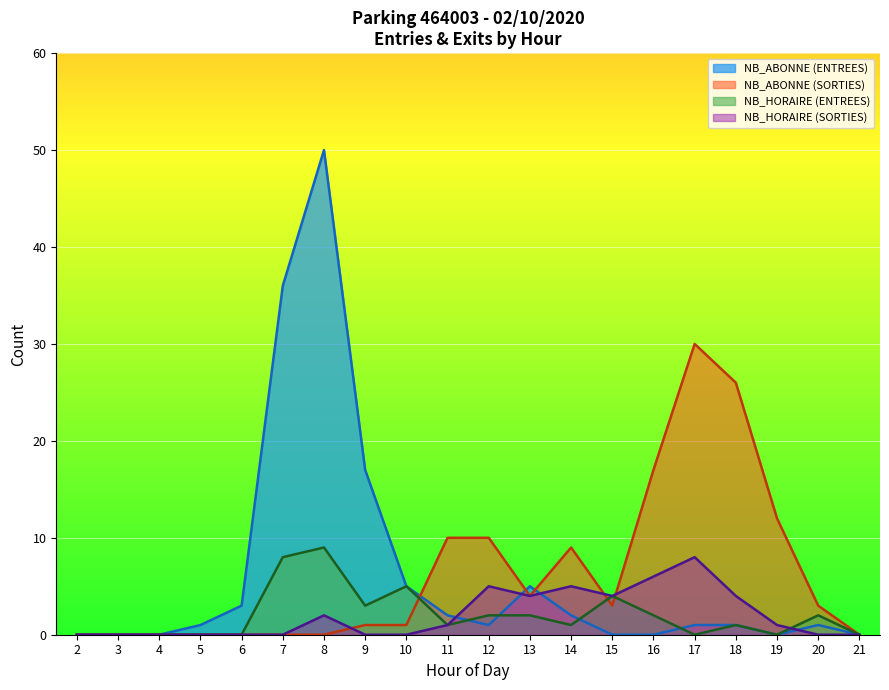

At which label does SORTIES reach its minimum?

2